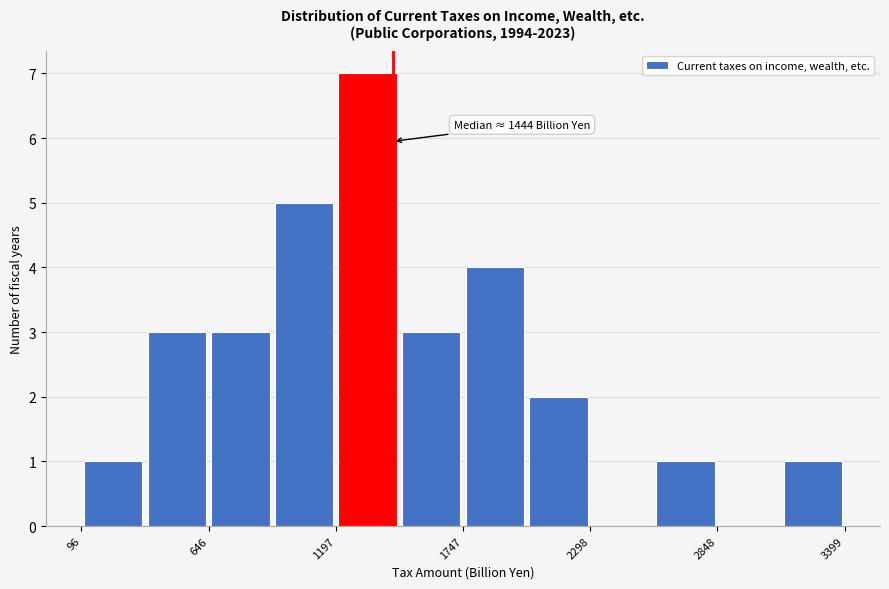

Read against the x-axis, roughly where is the centre of the tallest bar?

1300